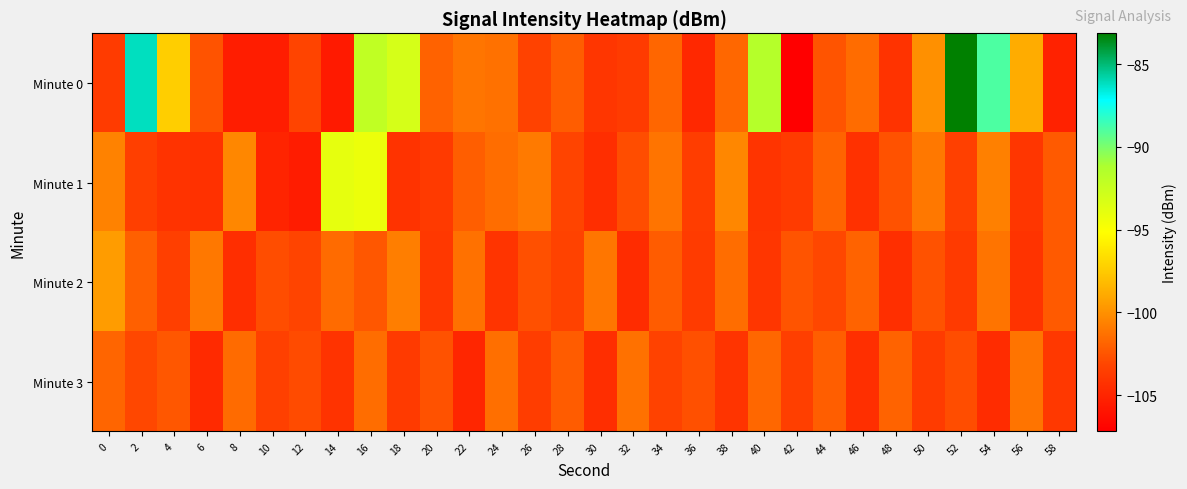

Reading left to right, transcribe all the data shown in this chart.

Minute 0: 0=-103.7	2=-86.2	4=-97.3	6=-102.5	8=-105.5	10=-105.4	12=-103.2	14=-105.6	16=-92.1	18=-93.1	20=-102.0	22=-101.1	24=-101.3	26=-103.3	28=-102.1	30=-104.0	32=-103.7	34=-101.8	36=-104.8	38=-101.7	40=-91.6	42=-107.2	44=-102.5	46=-101.5	48=-104.2	50=-100.0	52=-83.1	54=-88.9	56=-98.9	58=-105.2
Minute 1: 0=-100.6	2=-103.5	4=-104.2	6=-104.3	8=-100.4	10=-105.1	12=-105.5	14=-93.9	16=-94.2	18=-104.2	20=-103.8	22=-102.1	24=-101.5	26=-100.9	28=-103.2	30=-104.5	32=-102.8	34=-101.2	36=-103.6	38=-100.4	40=-104.1	42=-103.7	44=-101.9	46=-104.3	48=-102.6	50=-101.0	52=-103.4	54=-100.7	56=-104.0	58=-102.3
Minute 2: 0=-99.5	2=-102.0	4=-103.5	6=-101.0	8=-104.5	10=-102.8	12=-103.2	14=-101.6	16=-102.4	18=-100.8	20=-103.9	22=-101.3	24=-104.1	26=-102.7	28=-103.3	30=-101.1	32=-104.6	34=-102.2	36=-103.7	38=-101.5	40=-104.0	42=-102.5	44=-103.1	46=-101.9	48=-104.4	50=-102.6	52=-103.8	54=-101.2	56=-104.2	58=-102.3
Minute 3: 0=-101.8	2=-103.1	4=-102.4	6=-104.7	8=-101.6	10=-103.4	12=-102.9	14=-104.2	16=-101.5	18=-103.8	20=-102.6	22=-104.9	24=-101.4	26=-103.6	28=-102.2	30=-104.5	32=-101.3	34=-103.3	36=-102.7	38=-104.1	40=-101.7	42=-103.5	44=-102.1	46=-104.4	48=-101.9	50=-103.7	52=-102.8	54=-104.6	56=-101.2	58=-103.9